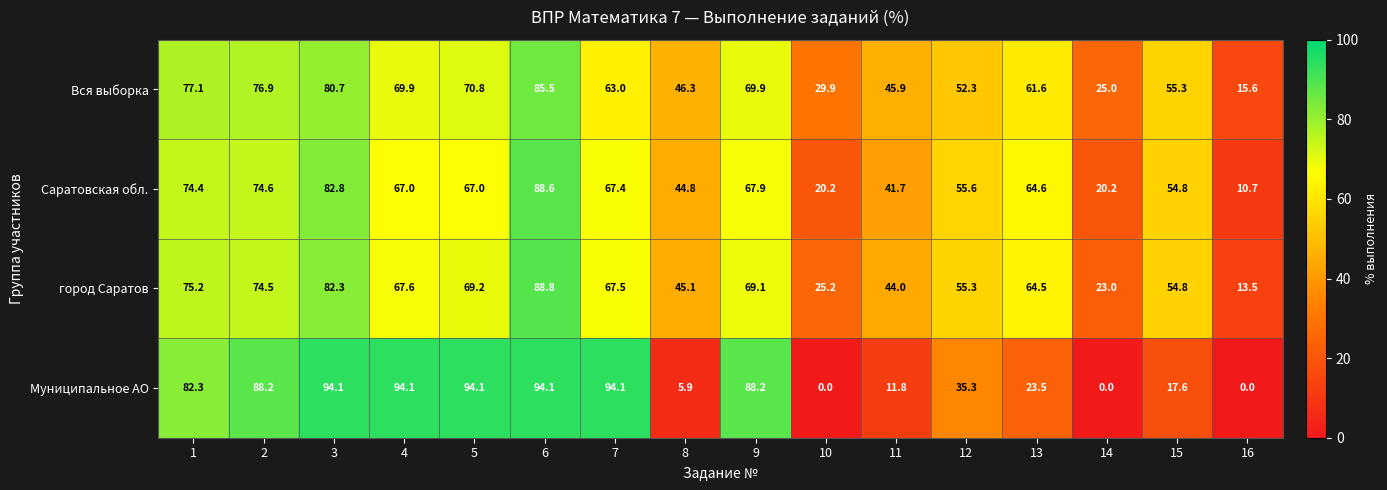

At which label is Саратовская обл. closest to 49?

8